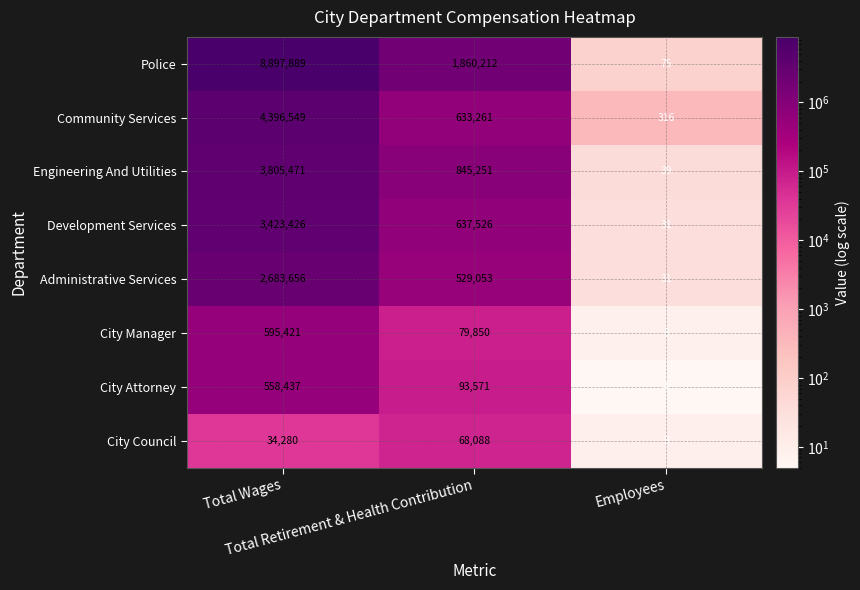

Which series has the largest total across all categories?

Police